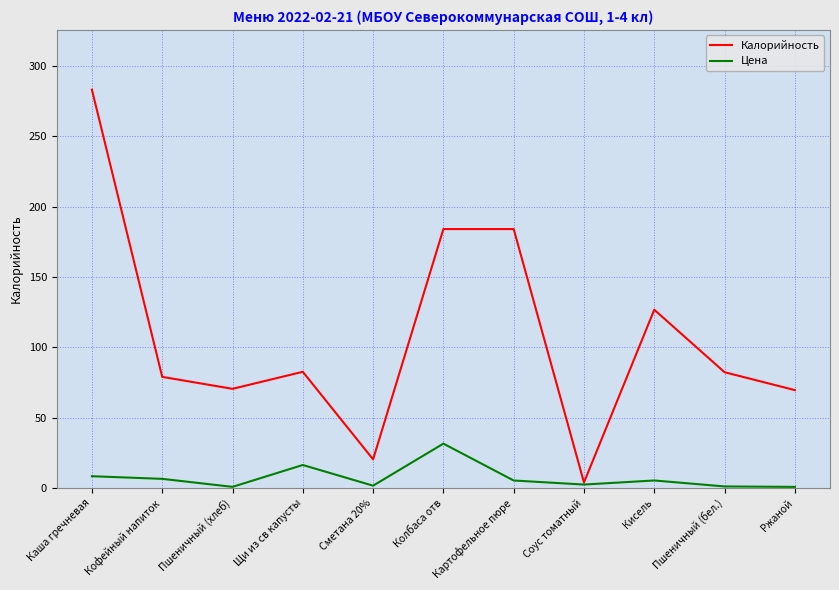

How many values in the Калорийность series exceed 82?

6